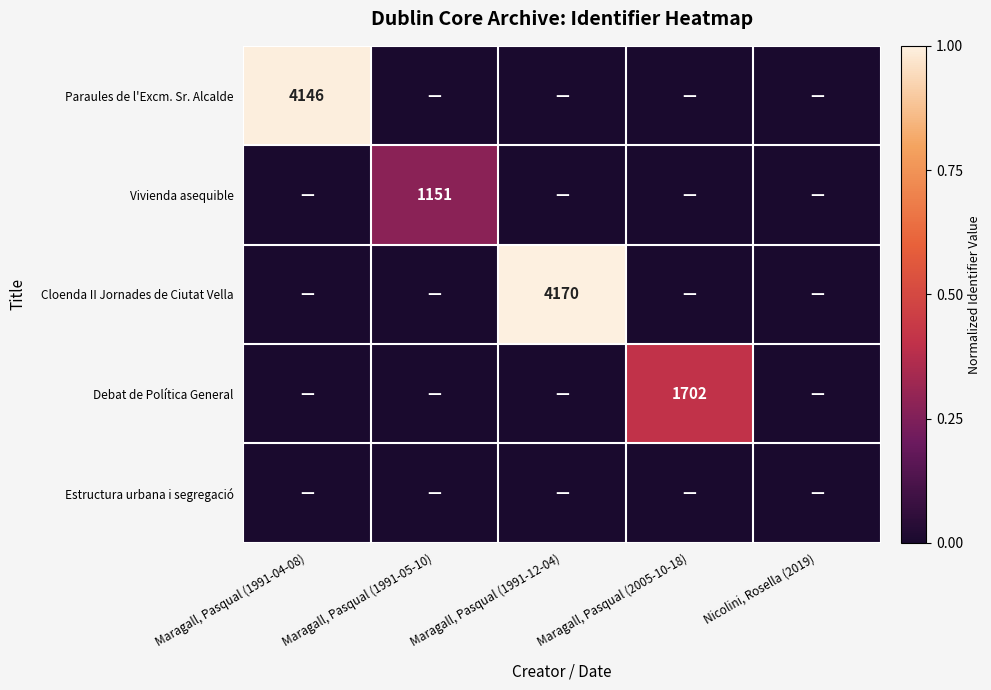

Is it true that Paraules de l'Excm. Sr. Alcalde equals 1608 at Maragall, Pasqual (1991-04-08)?

False